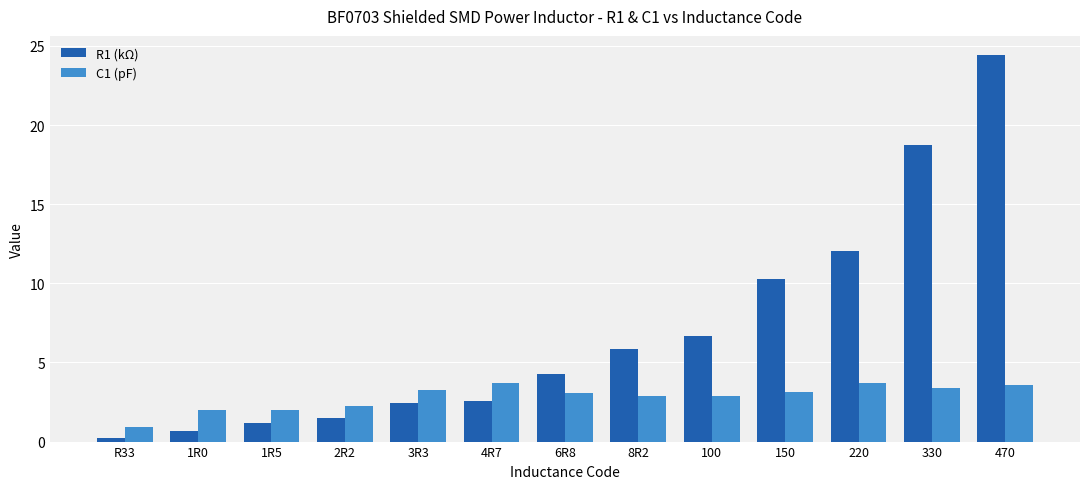

At which category does the chart reach its minimum across all series?

R33